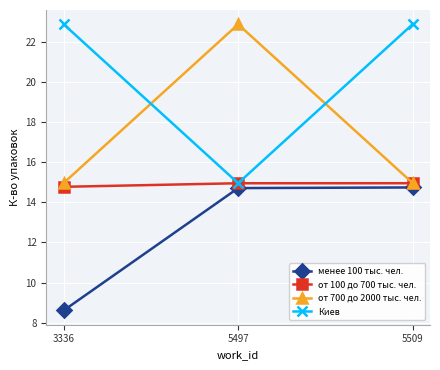

Is it true that Киев equals 22.9 at 3336?

True